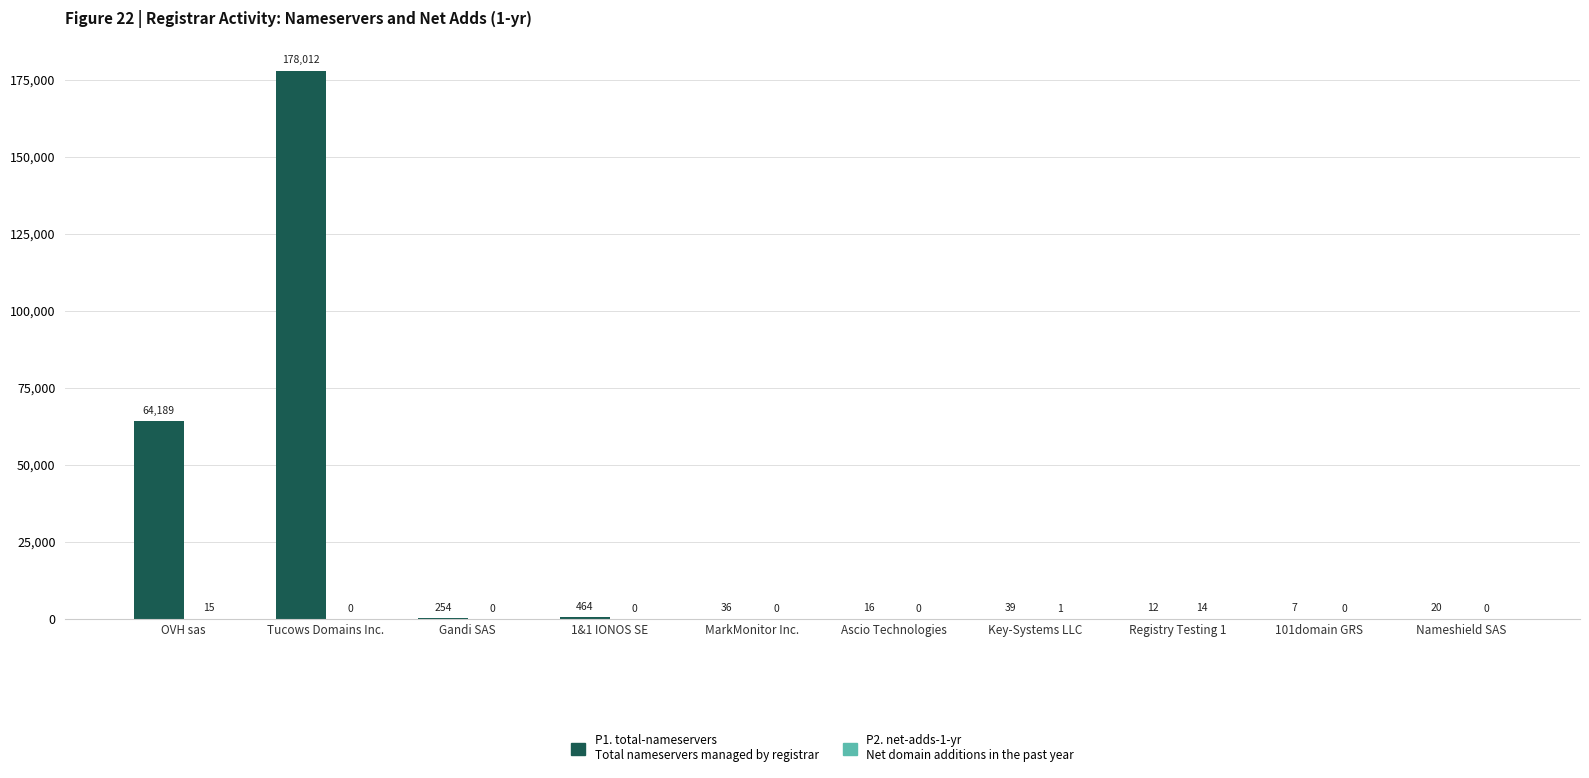

Are the bars grouped side by side (vs. stacked)?

Yes